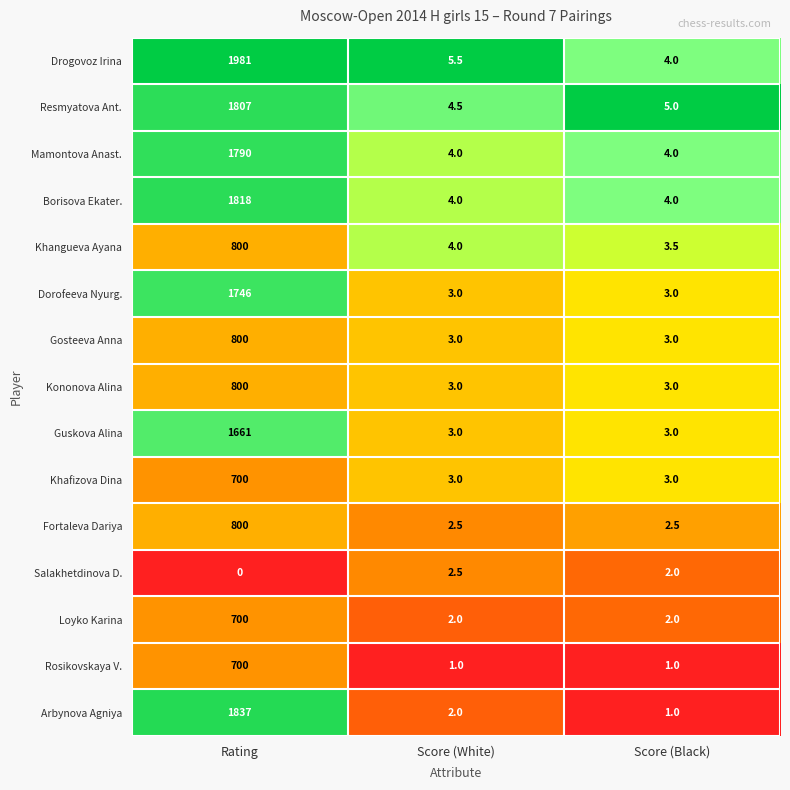

What is the greatest value displayed?

1981.0